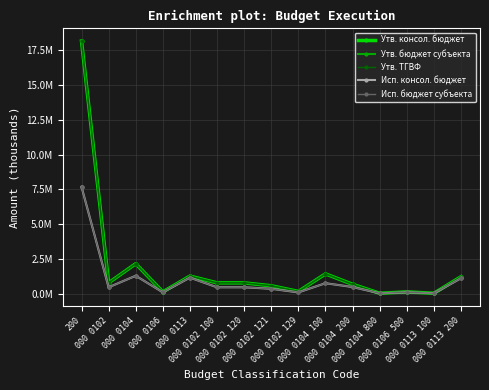

Count the number of categories in the chart.

15